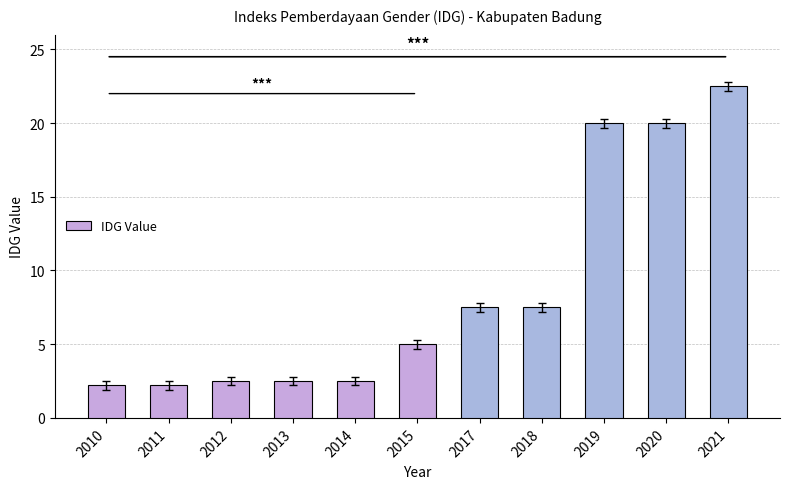

Reading left to right, extract all data points from this chart.

2.2	2.2	2.5	2.5	2.5	5.0	7.5	7.5	20.0	20.0	22.5